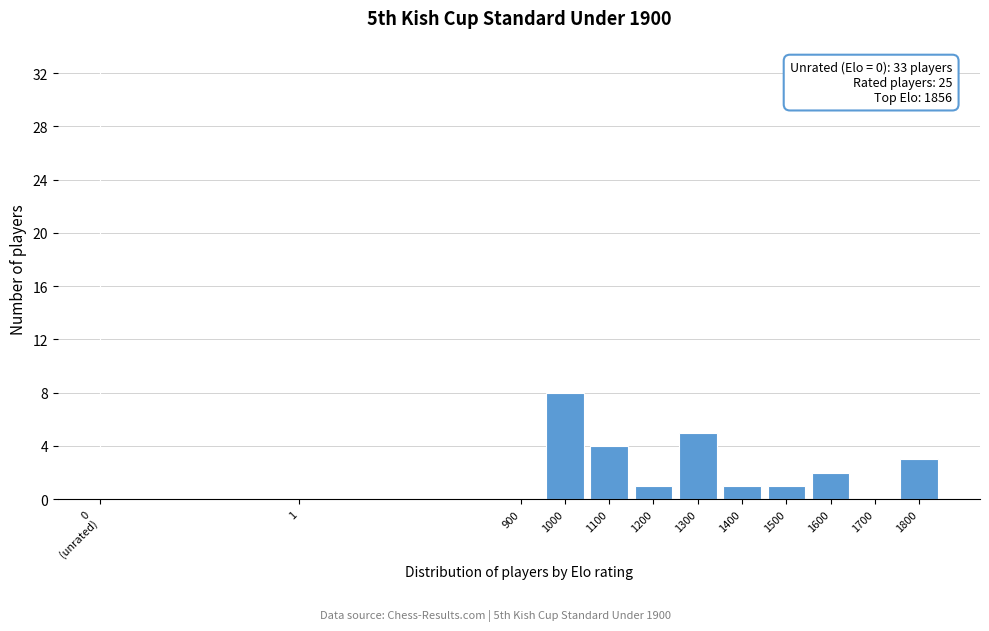

At which label is the value closest to 16?

1000